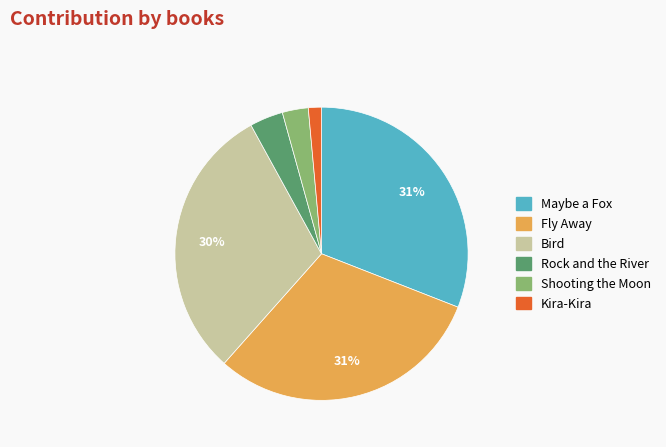

Which slice is the smallest?

Kira-Kira